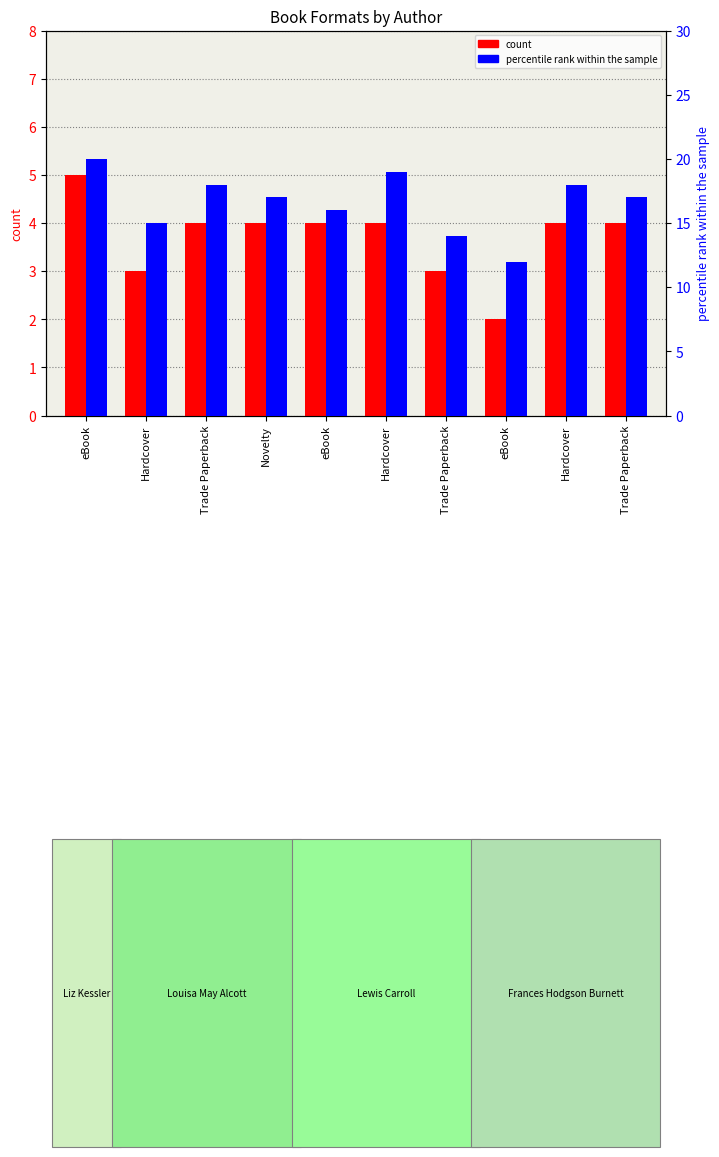

How many bars are there in each group?

2